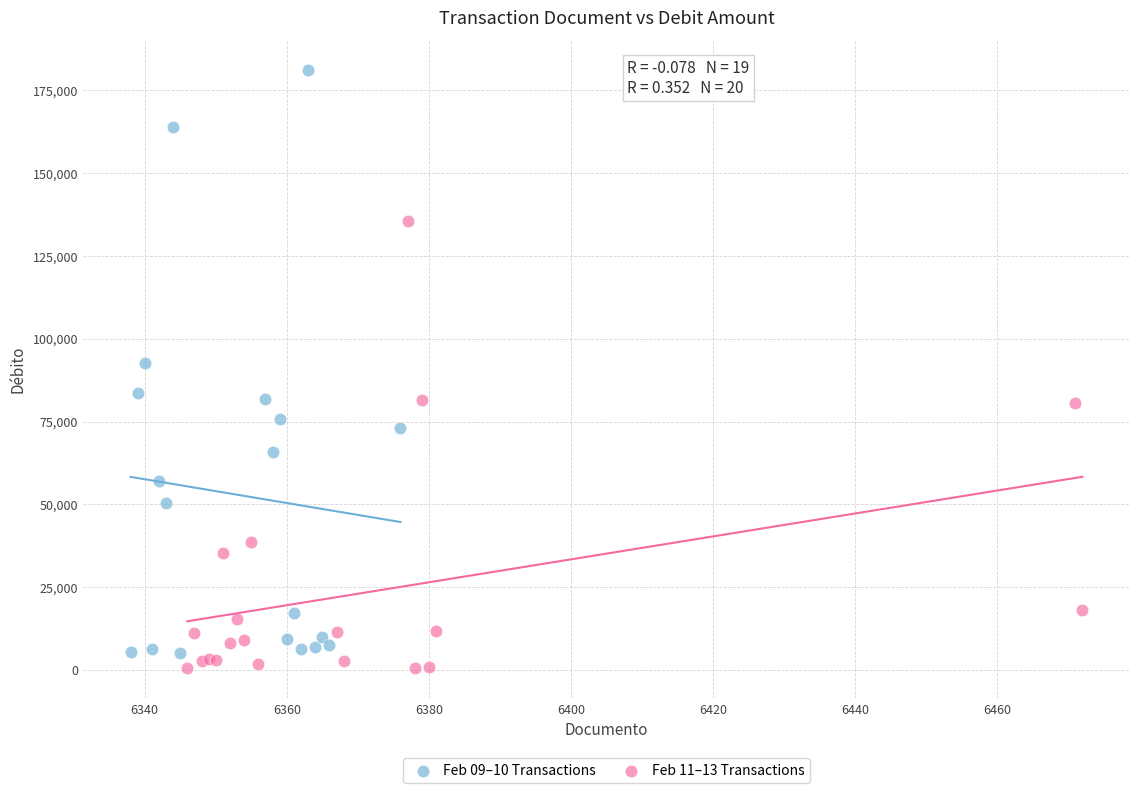

Which series reaches the maximum Y coordinate?

Feb 09–10 Transactions